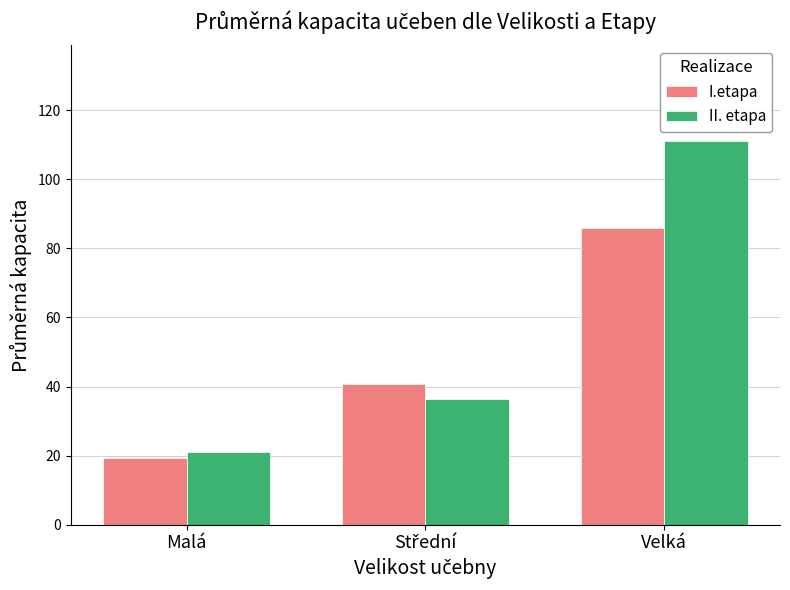

Is the value of II. etapa at Malá greater than the value of I.etapa at Malá?

Yes